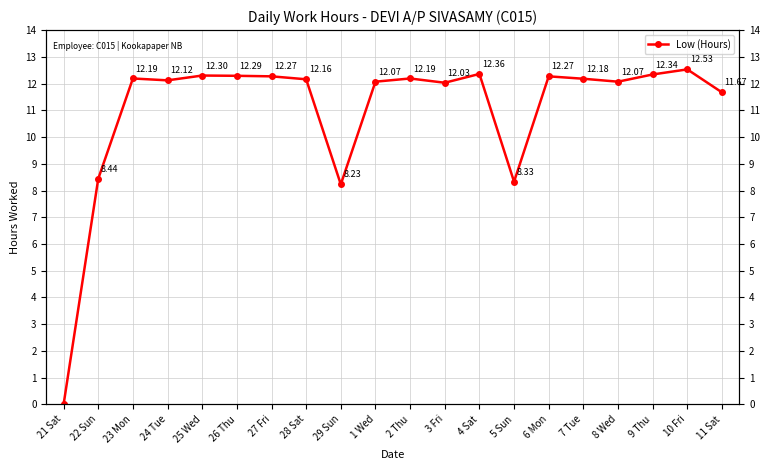

At which category does the data reach its first local peak?

23 Mon